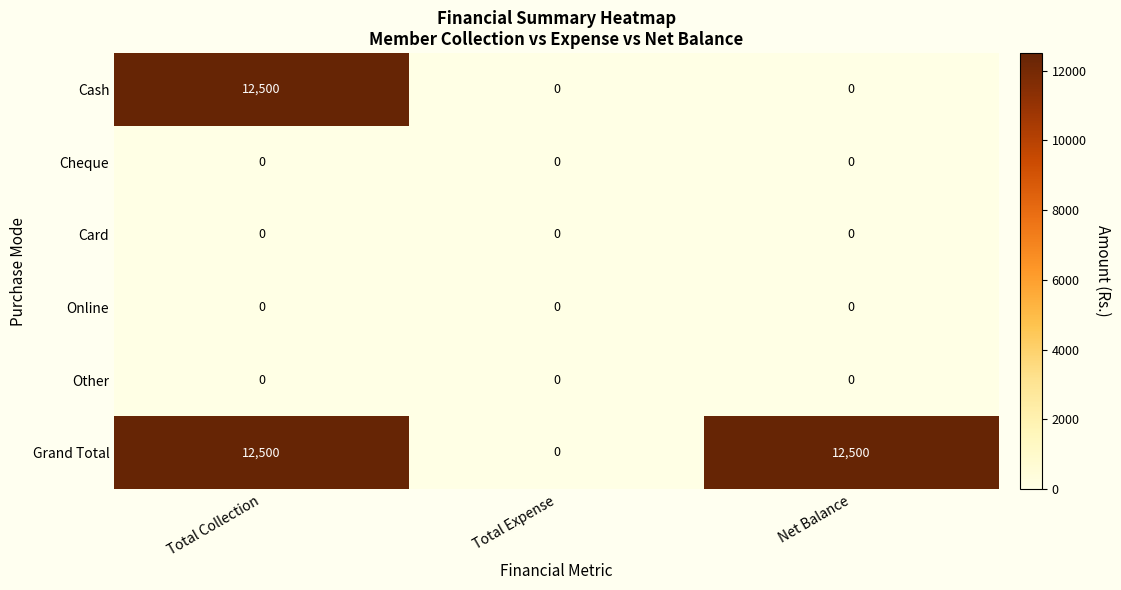

What is the maximum value shown in the chart?

12500